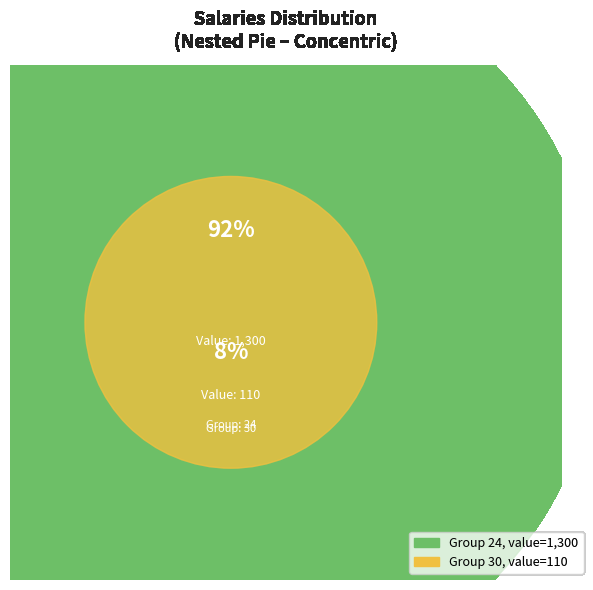

To the nearest percent, what portion does 30 represent?

8%